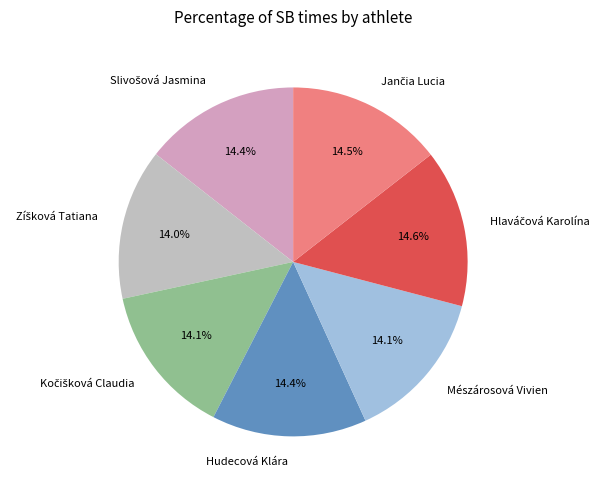

Combined, what portion of the pie is Mészárosová Vivien and Hudecová Klára?

28.5%